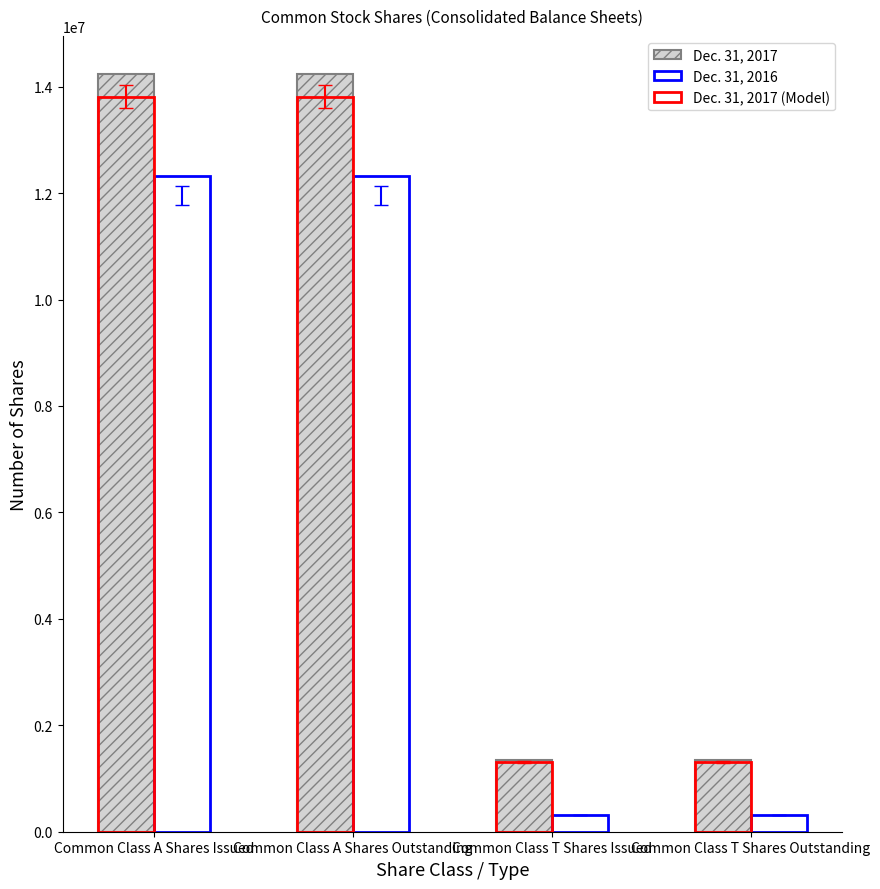

Reading left to right, what are all the values shown in this chart?

Dec. 31, 2017: 14241888.0	14241888.0	1347920.0	1347920.0
Dec. 31, 2016: 12327579.0	12327579.0	321223.0	321223.0
Dec. 31, 2017 (Model): 13814631.4	13814631.4	1307482.4	1307482.4